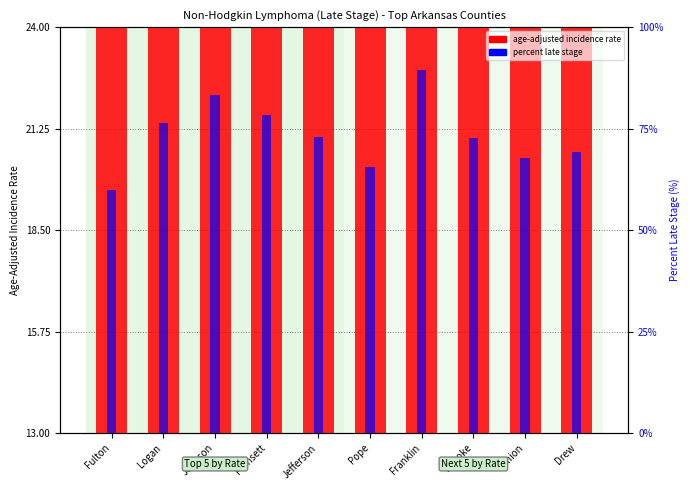

How many values in the percent late stage series are below 73?

5